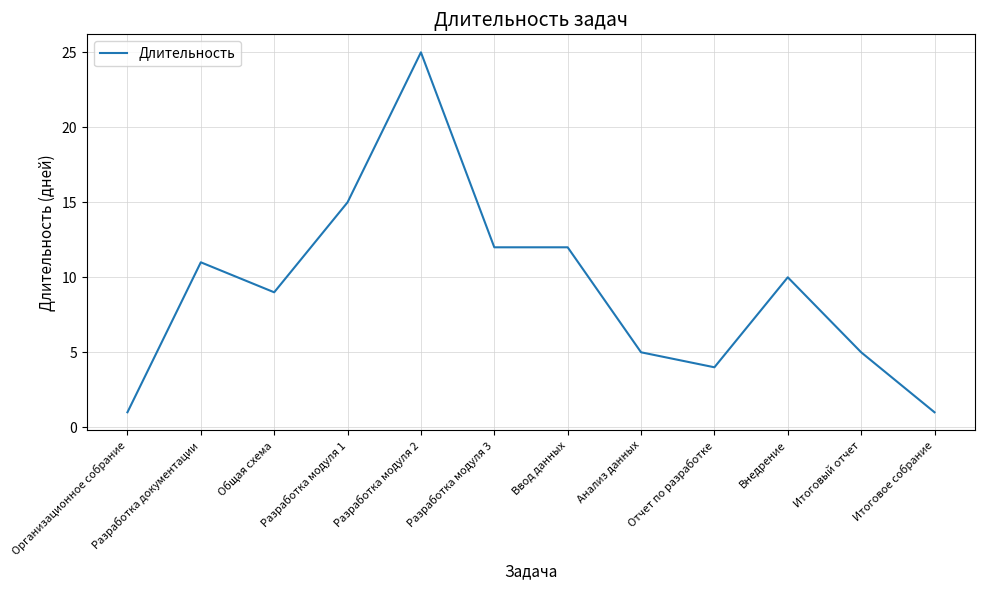

Does the chart have visible grid lines?

Yes